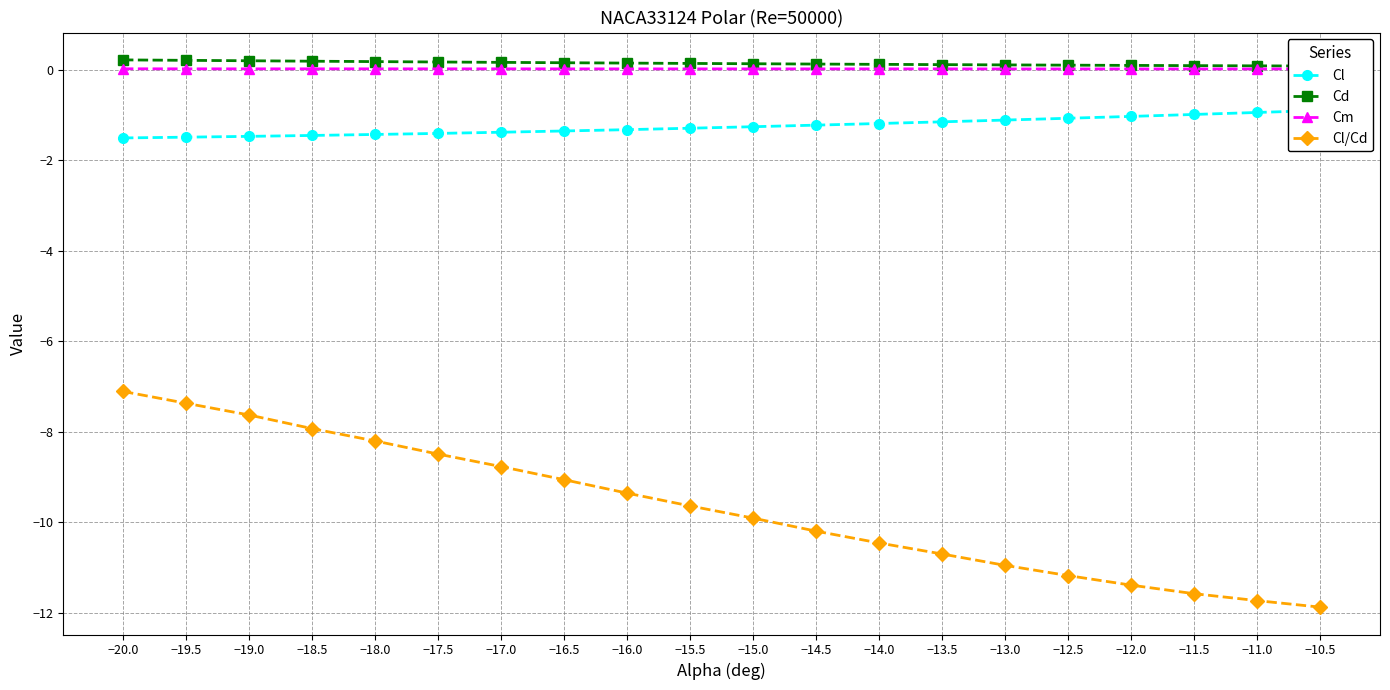

Is the value of Cm at −11.0 greater than the value of Cl/Cd at −13.0?

Yes